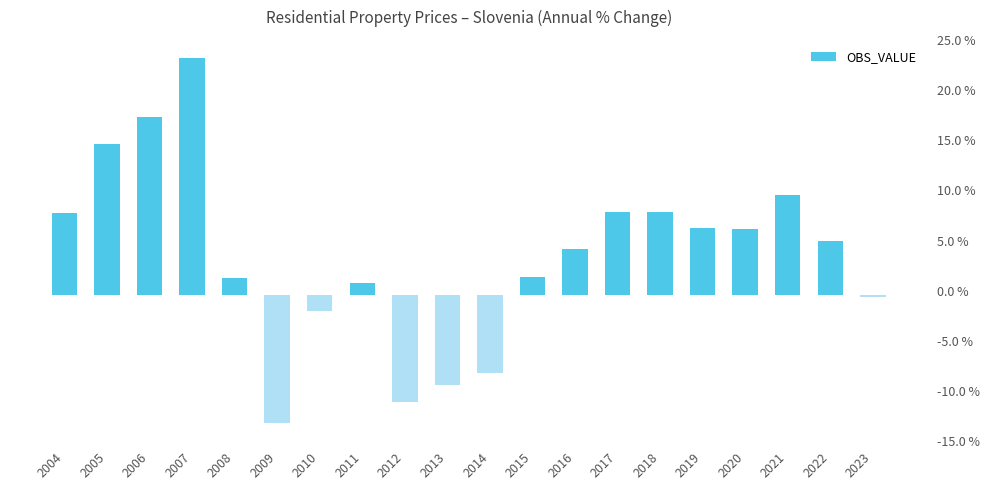

Reading left to right, transcribe all the data shown in this chart.

6.5	12.0	14.1	18.8	1.3	-10.2	-1.3	0.9	-8.5	-7.2	-6.2	1.4	3.6	6.6	6.6	5.3	5.2	7.9	4.3	-0.2